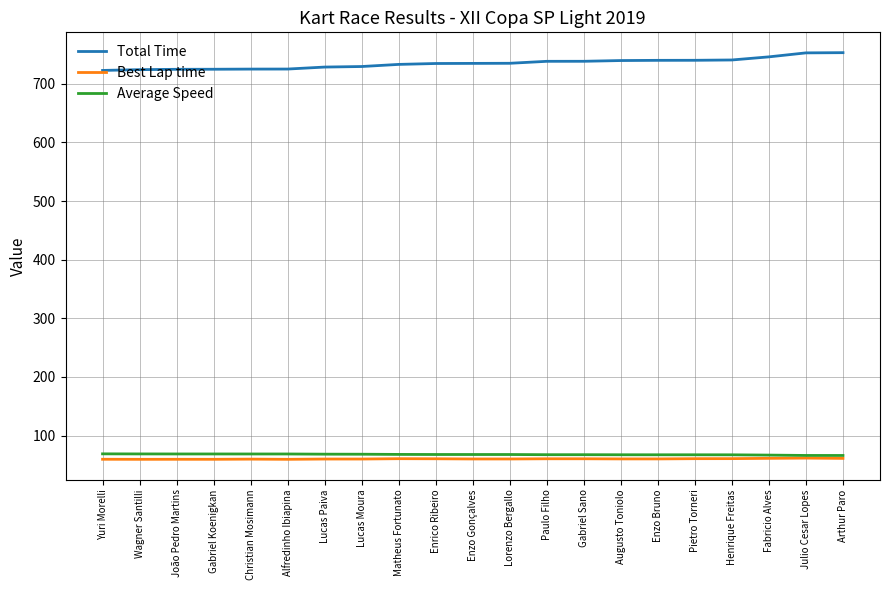

True or false: Total Time has a value of 722.9 at Yuri Morelli.

True